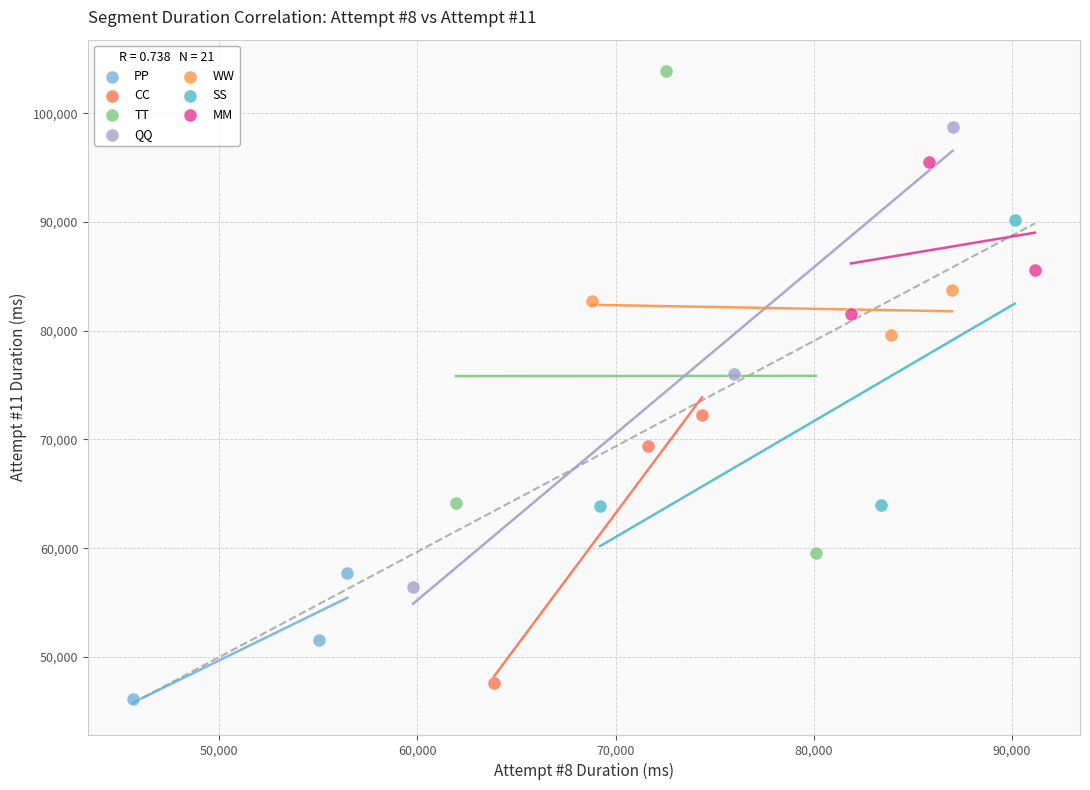

Which series has the widest spread of Y values?

TT